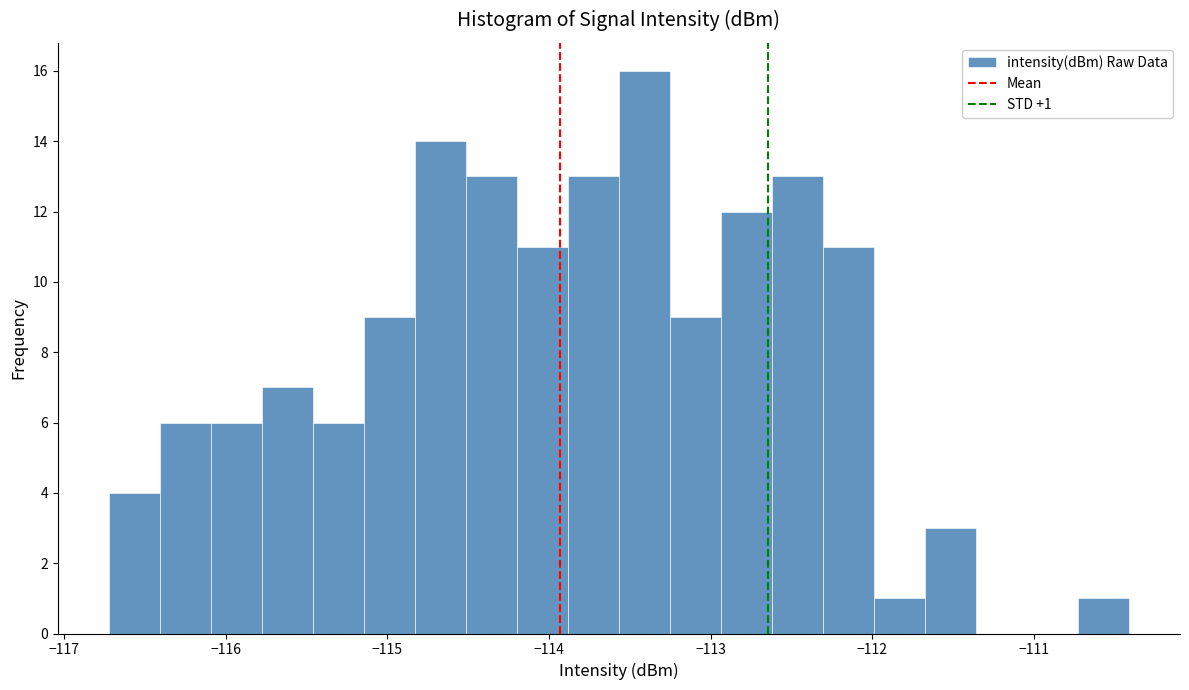

Read against the x-axis, roughly where is the centre of the tallest bar?

-113.4